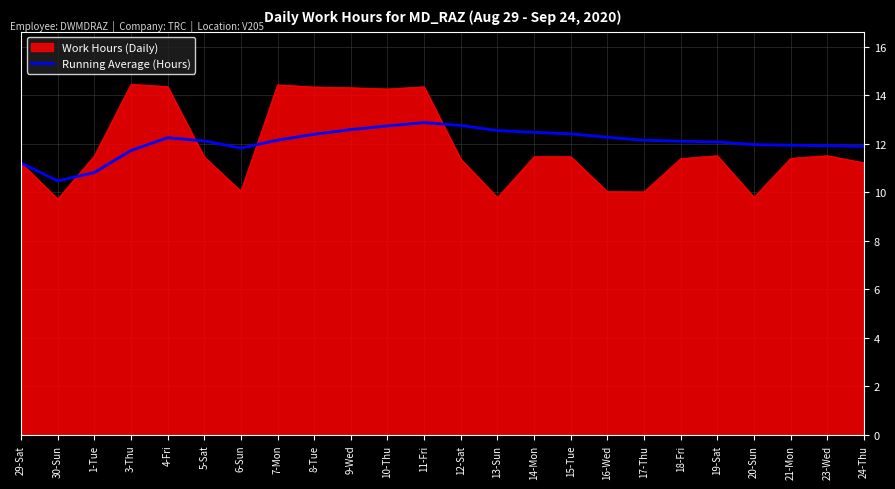

The Running Average (Hours) series shows 7.7 at 13-Sun. True or false?

False